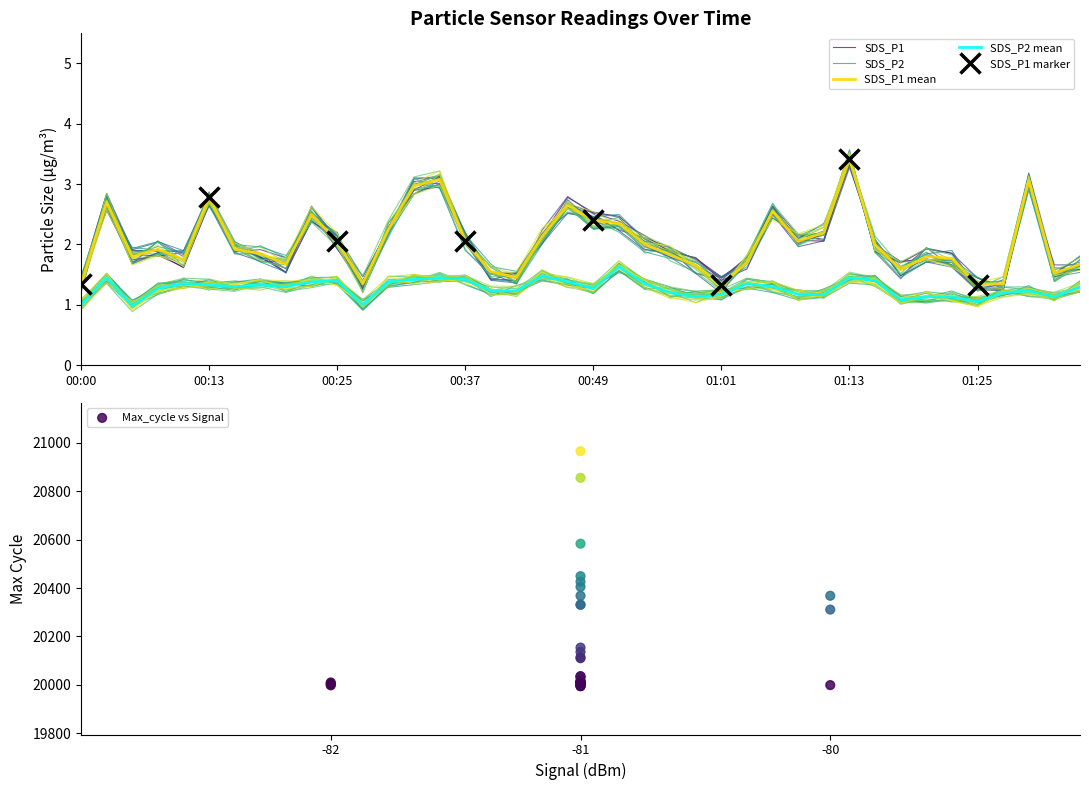

Which series reaches the minimum Y coordinate?

SDS_P2